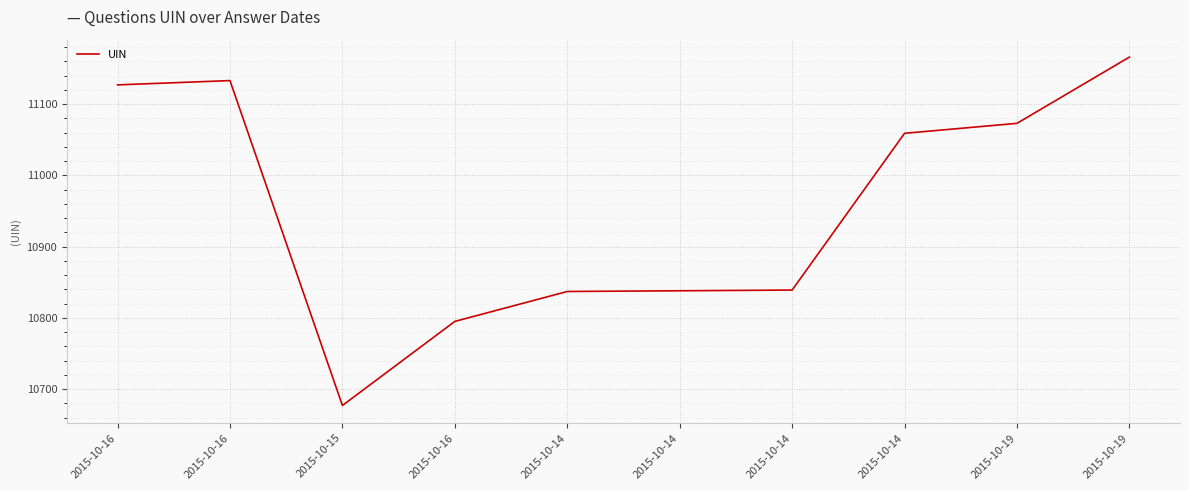

How many lines are shown in the chart?

1